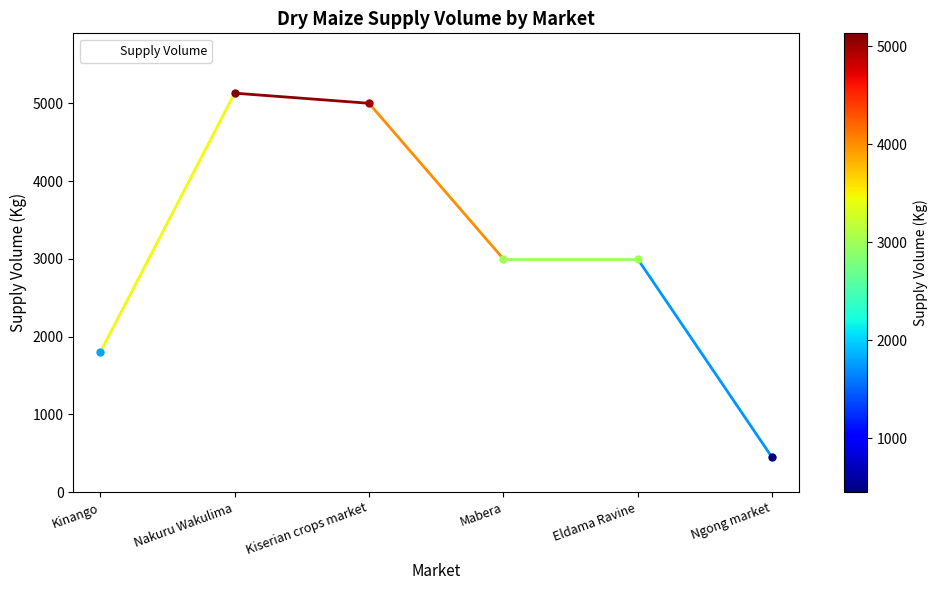

How many distinct data groups are displayed?

1